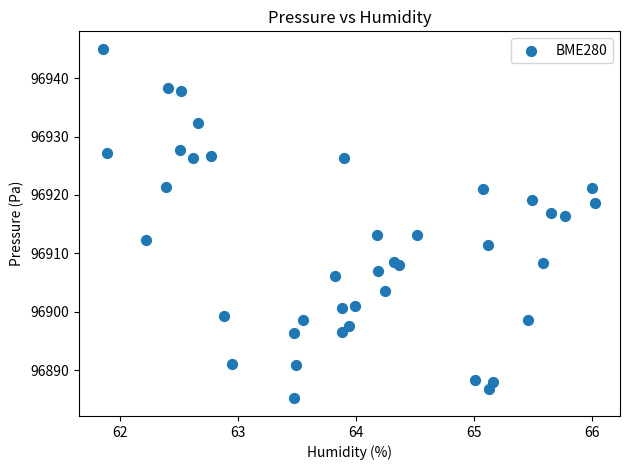

What is the range of Y values (max minus min)?

59.9